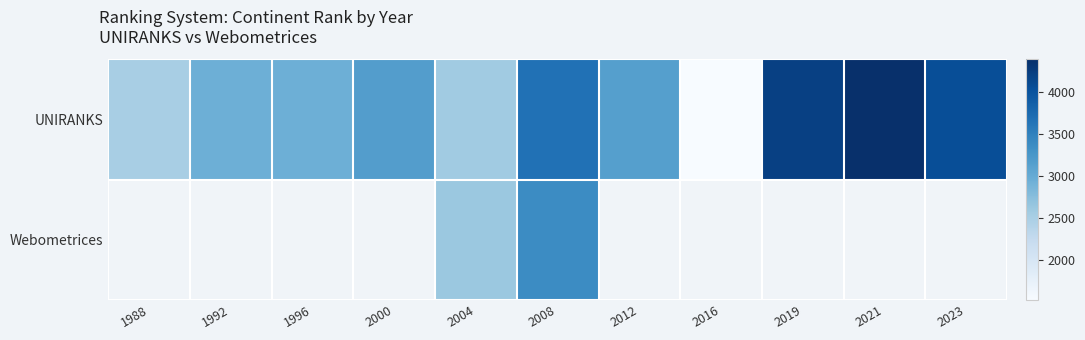

Which series changed the most between 2008 and 2023?

UNIRANKS